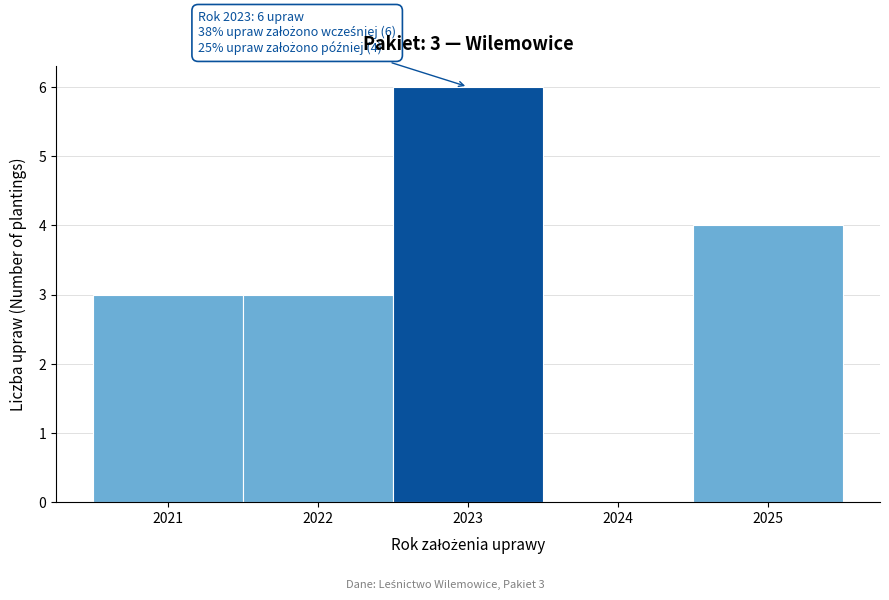

Over which range of the x-axis is the bar tallest?

2022.5 to 2023.5